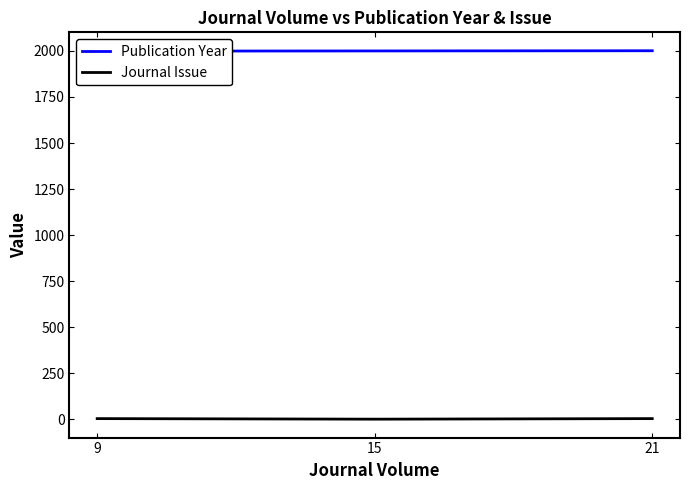

Where does the Publication Year series first go above 2000?

21